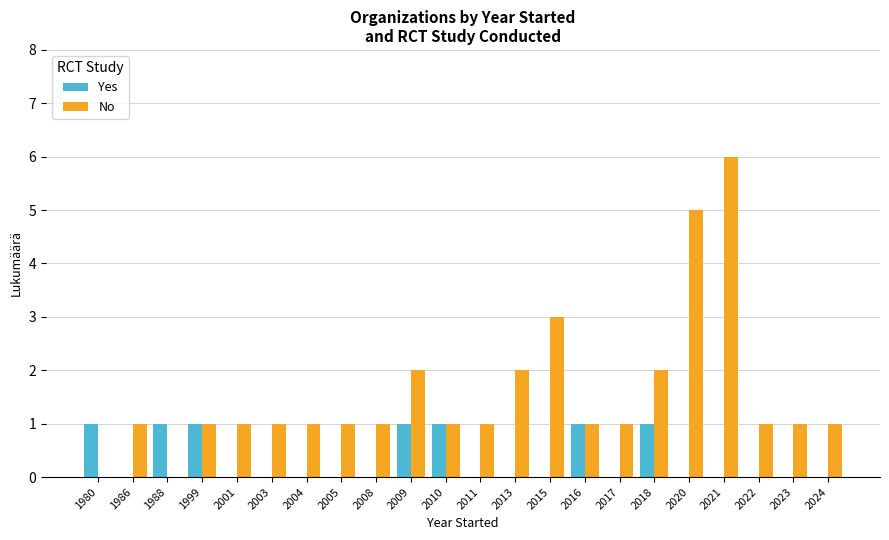

What is the greatest value displayed?

6